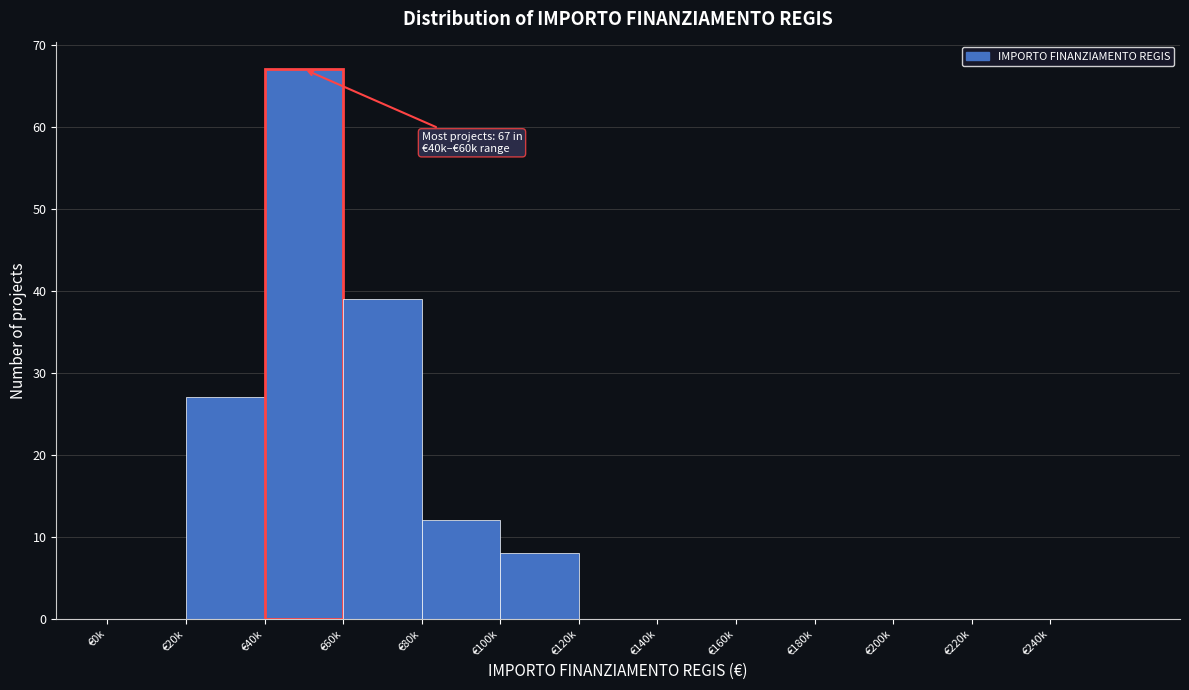

Reading right to left, what are all the values shown in this chart?

€240k=0	€220k=0	€200k=0	€180k=0	€160k=0	€140k=0	€120k=0	€100k=8	€80k=12	€60k=39	€40k=67	€20k=27	€0k=0